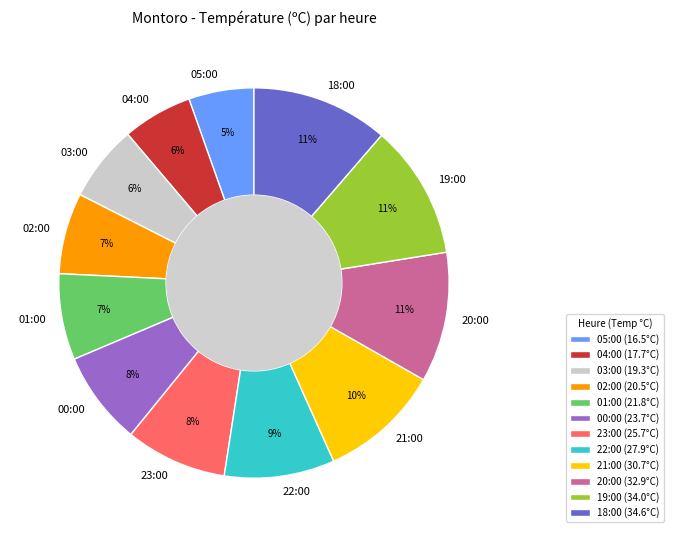

How many segments does this pie chart have?

12